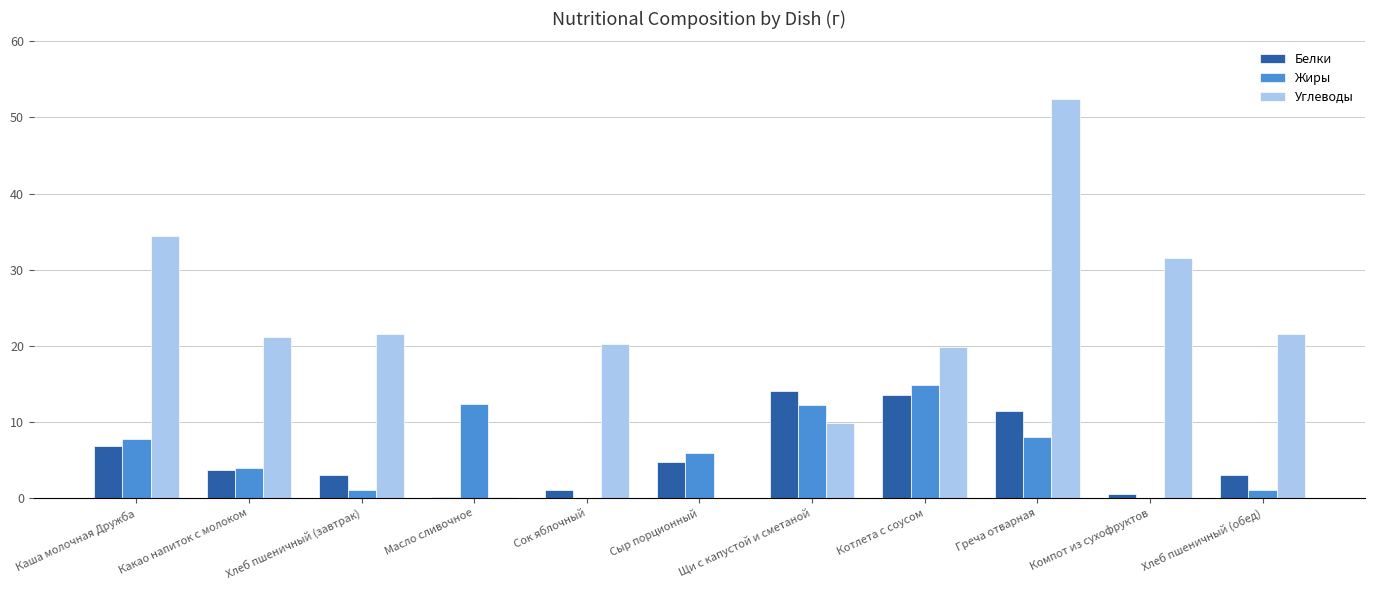

What is the total value across all series at Щи с капустой и сметаной?

36.1